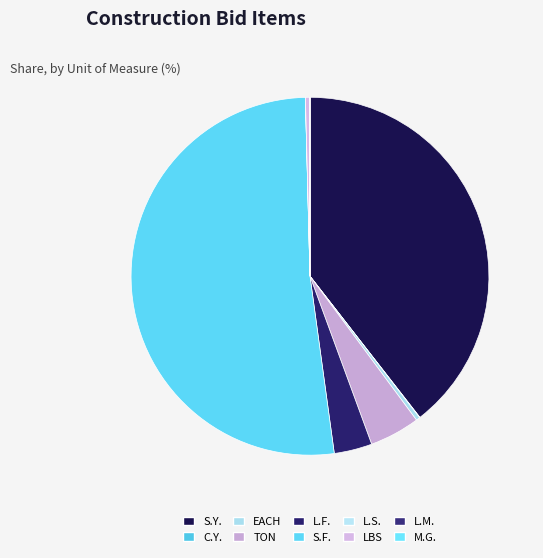

Is S.F. the majority of the pie?

Yes